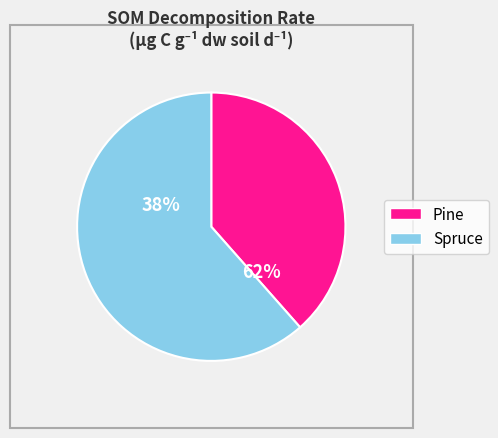

What is the smallest slice in the pie chart?

Pine